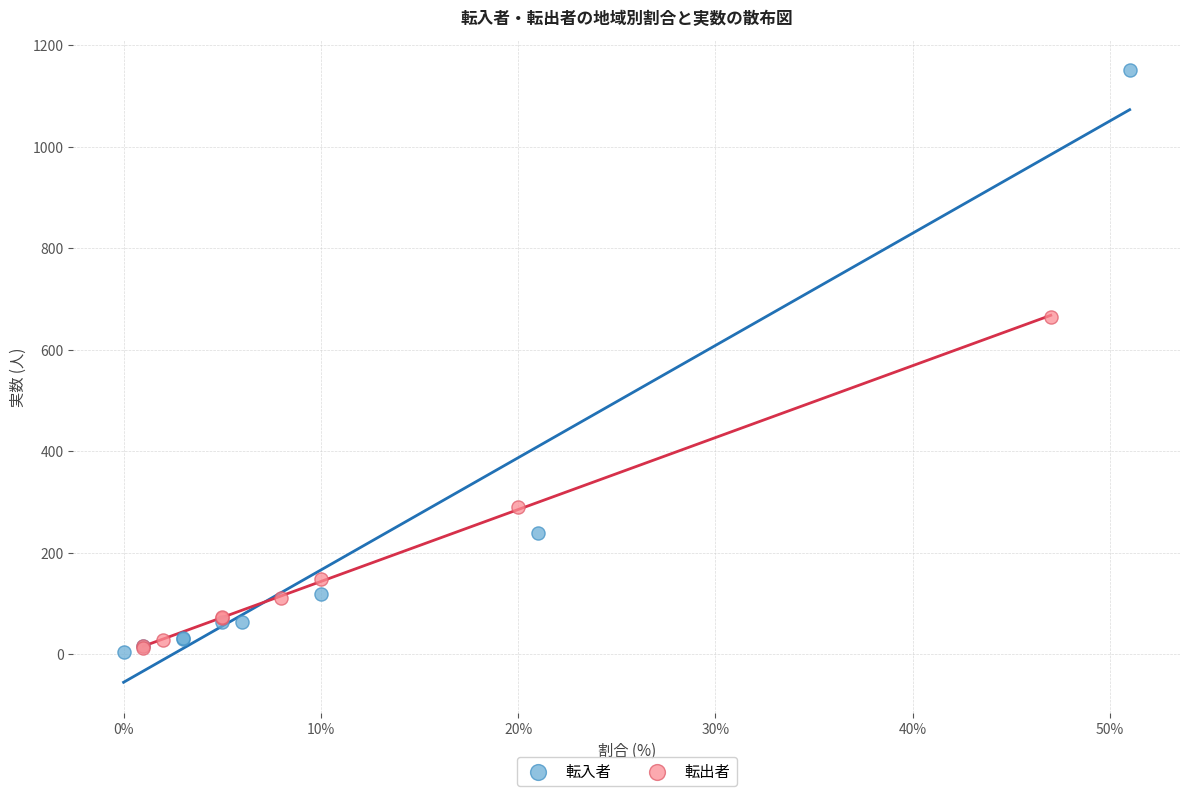

Which series has the widest spread of Y values?

転入者